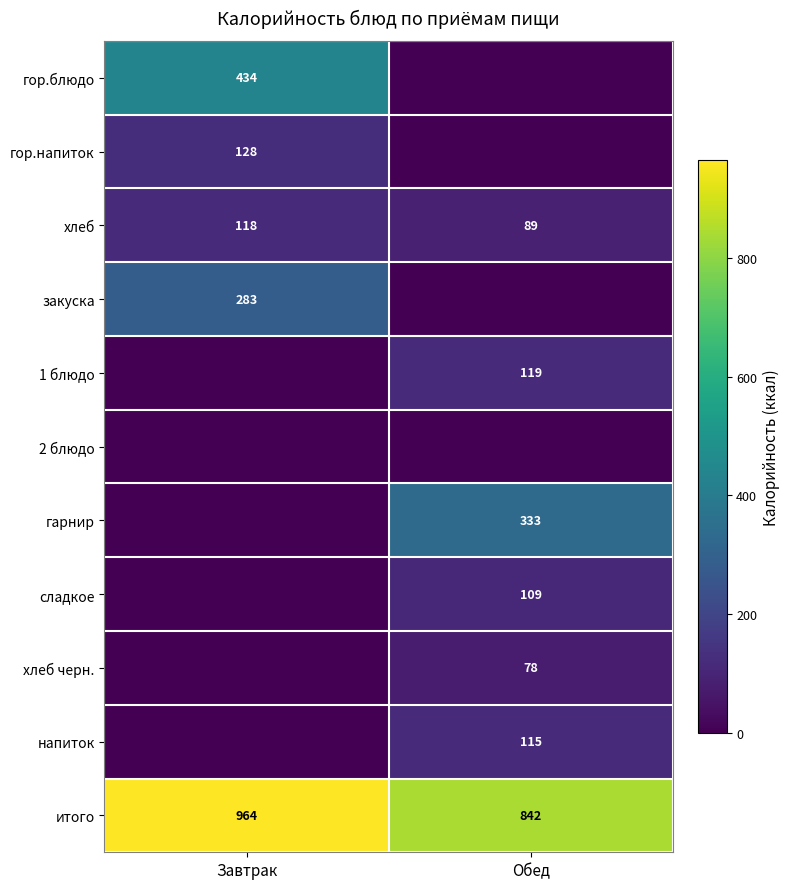

Which category has the lowest value across all series?

Обед